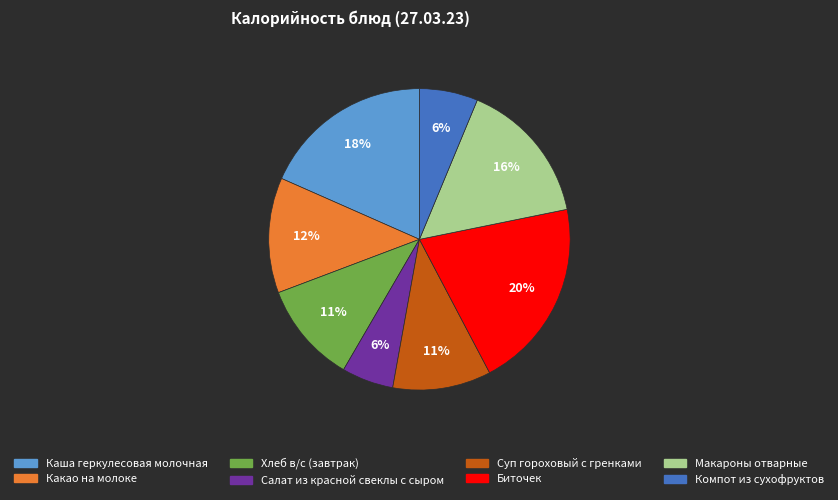

What is the largest slice in the pie chart?

Биточек